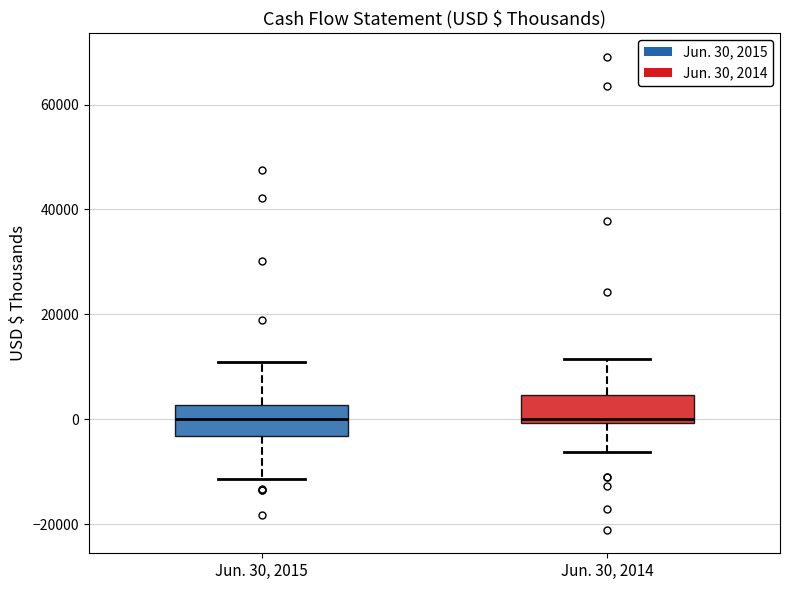

Where does the median line of the box for Jun. 30, 2015 sit on the y-axis? The values are not printed on the chart, so give them approximately, as read against the axis.

0